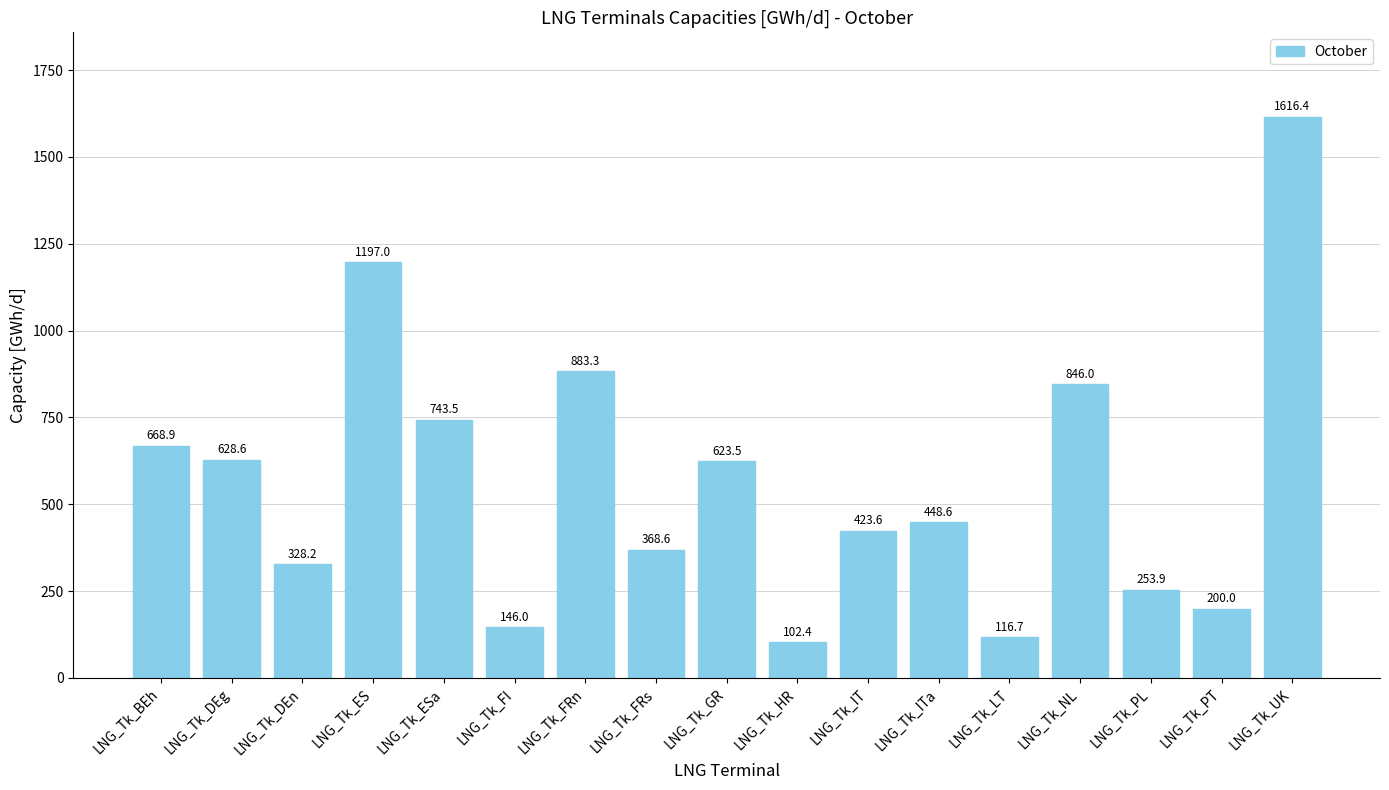

What is the label of the 16th bar from the left?

LNG_Tk_PT